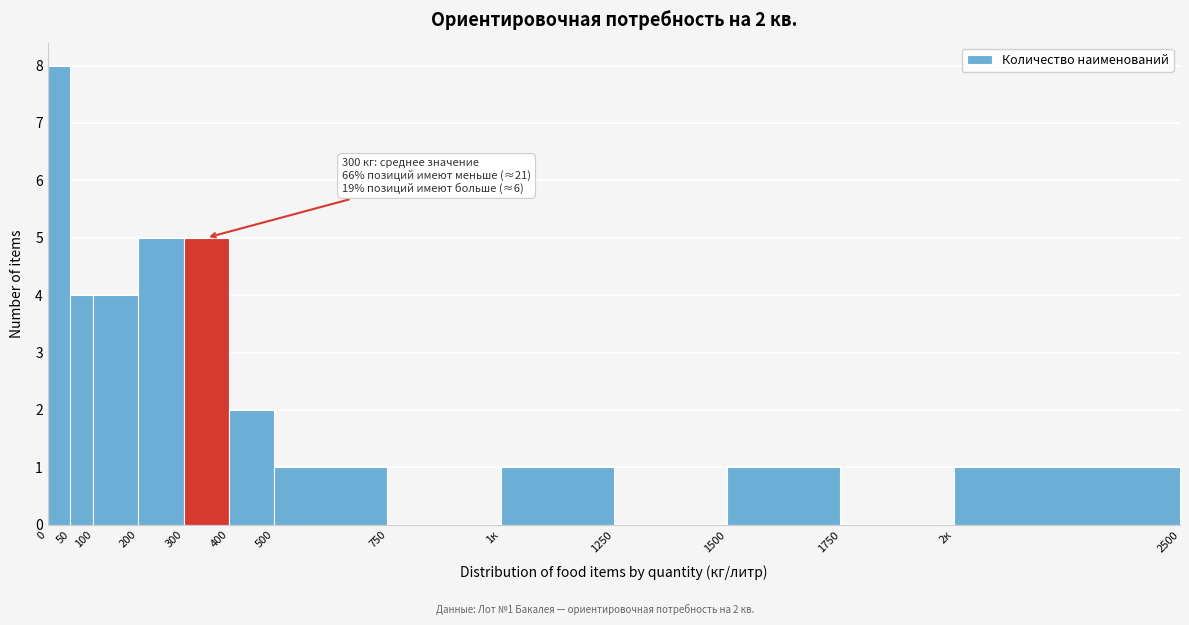

Reading left to right, extract all data points from this chart.

0=8	50=4	100=4	200=5	300=5	400=2	500=1	750=0	1к=1	1250=0	1500=1	1750=0	2к=1